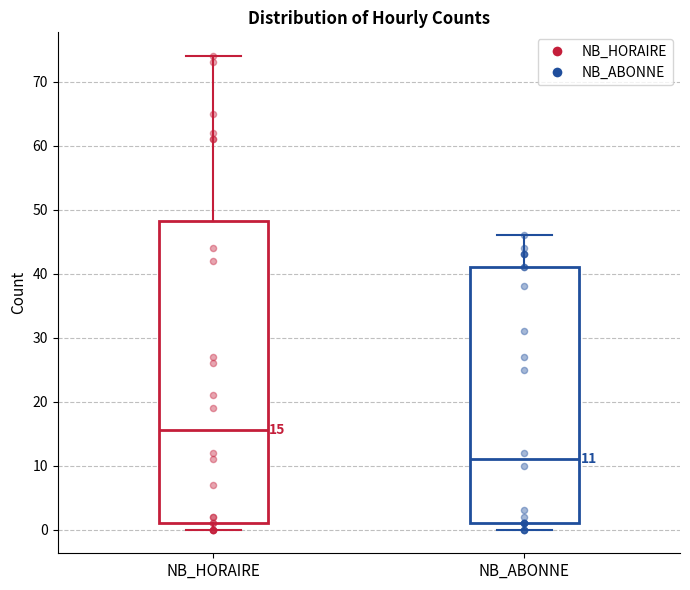

Which box's median line is the highest?

NB_HORAIRE